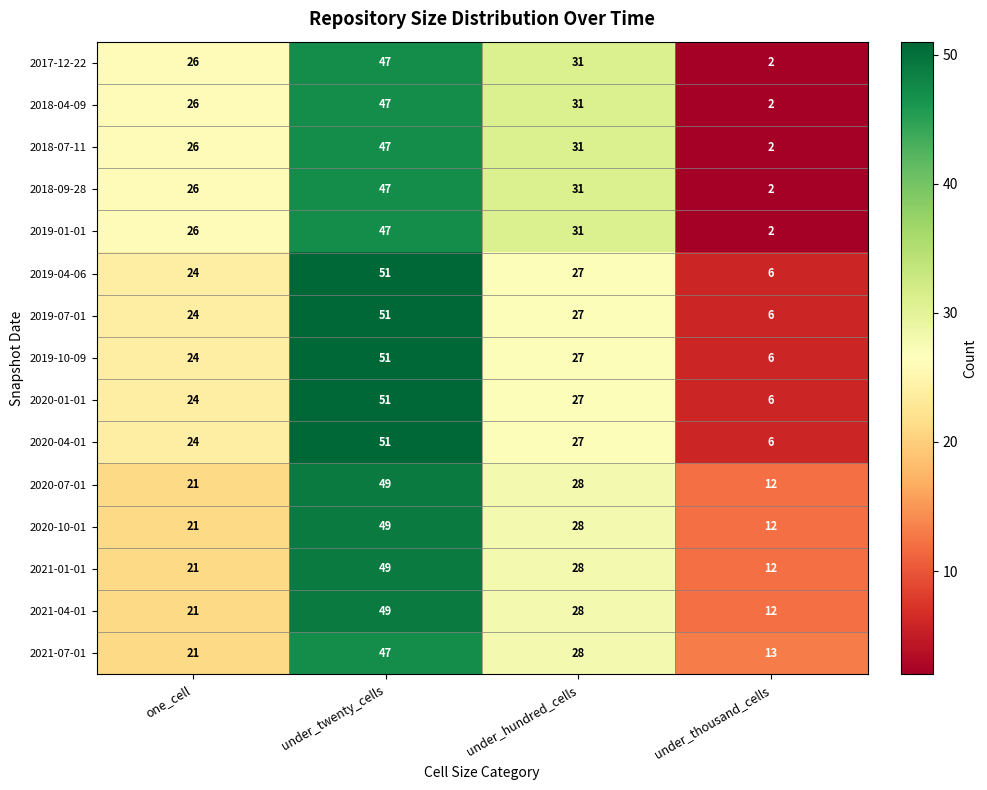

List the labels in order of 2019-07-01 value, largest first.

under_twenty_cells, under_hundred_cells, one_cell, under_thousand_cells